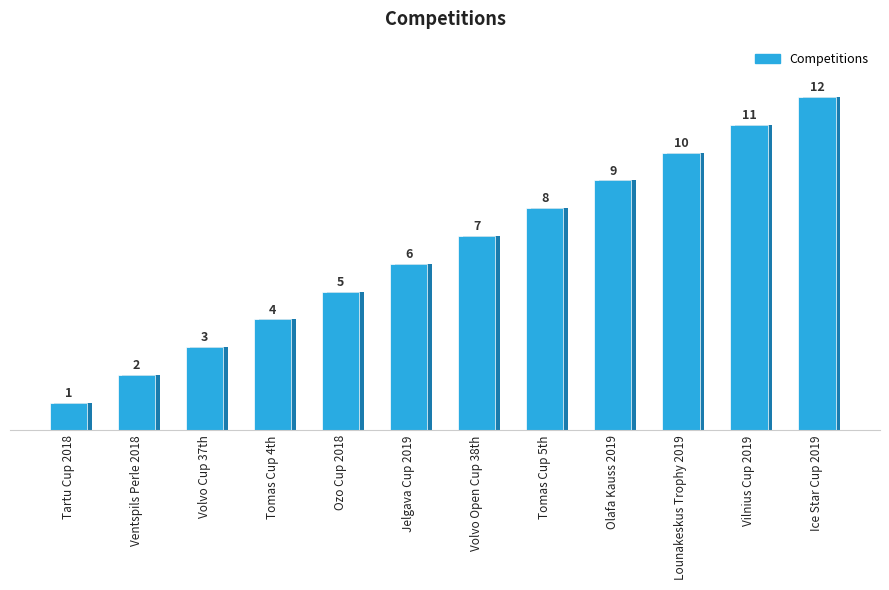

What is the sum of the values at Tomas Cup 4th and Ozo Cup 2018?

9